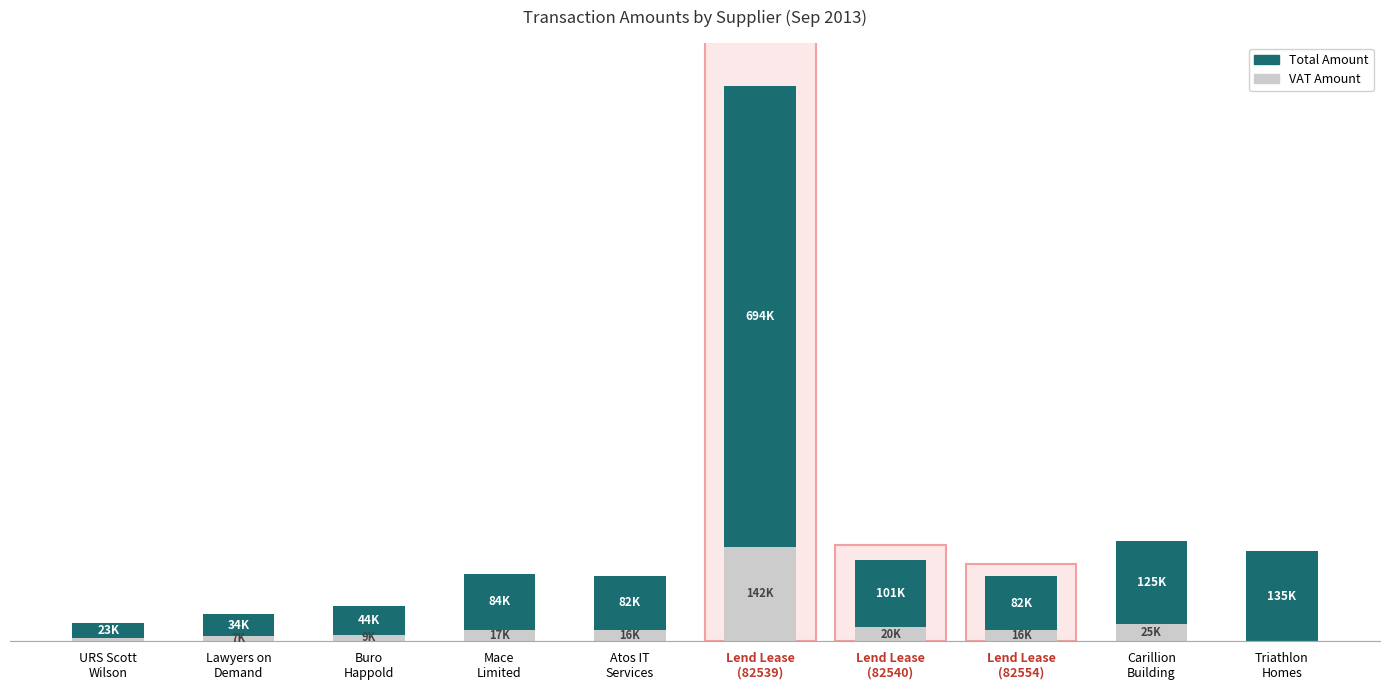

Where does the Total Amount series first go above 84233?

Lend Lease
(82539)